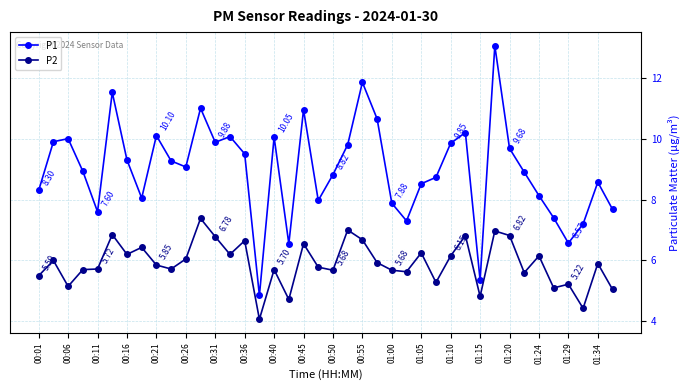

How many lines are shown in the chart?

2